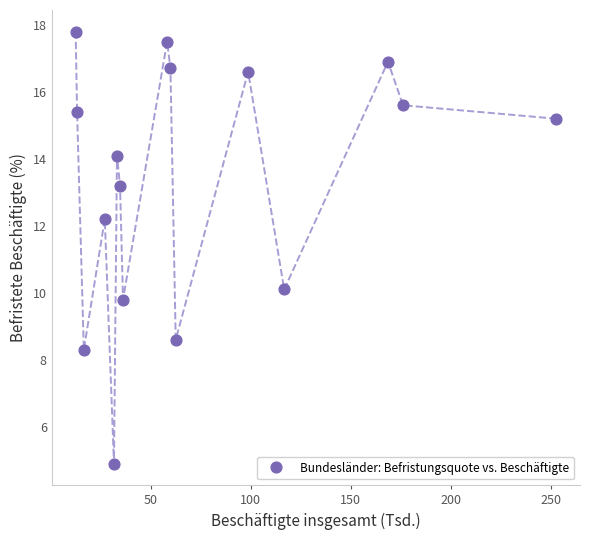

What is the range of Y values (max minus min)?

12.9